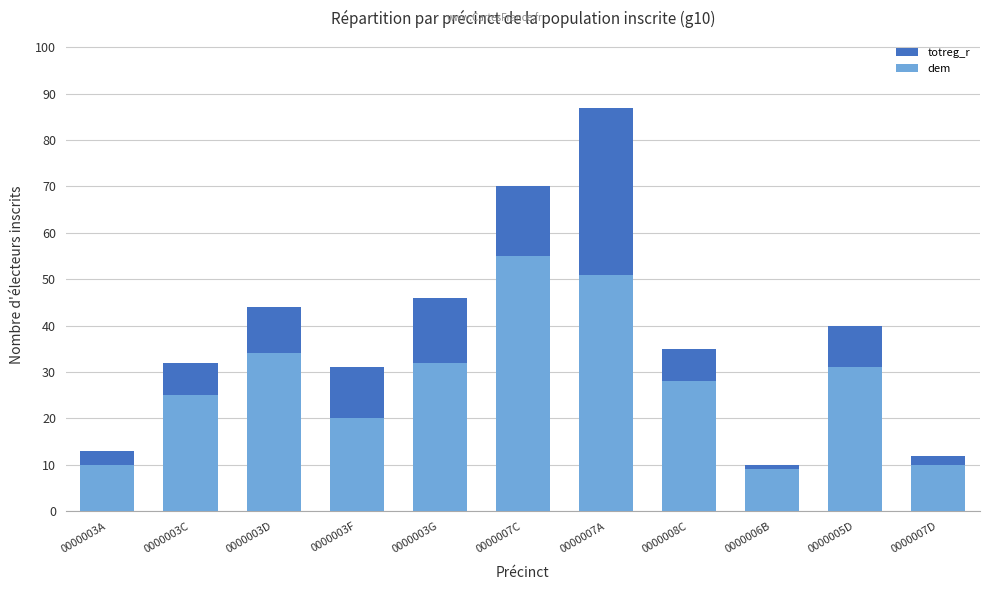

Which series has the largest total across all categories?

totreg_r